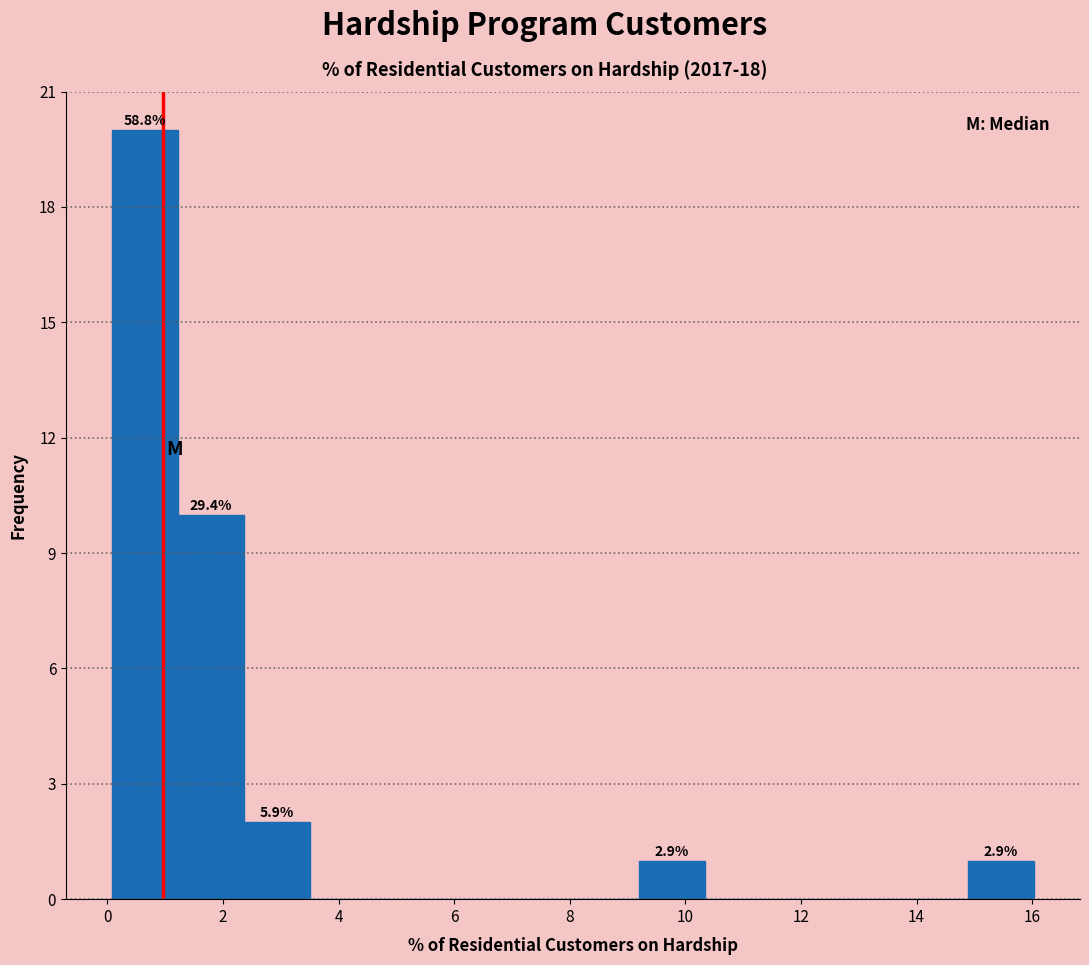

Over which range of the x-axis is the bar tallest?

0.0 to 1.2